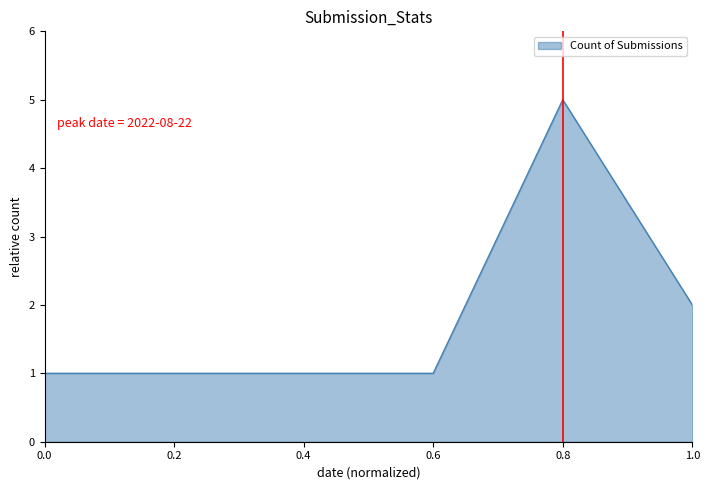

What is the change in value from 0.8 to 1.0?

-3